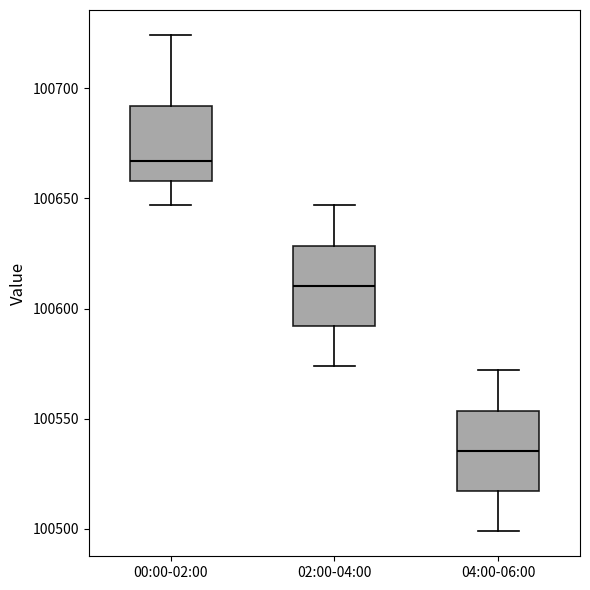

Reading left to right, transcribe this box plot: for each box, give where its median line is, the range the box spans, and where its two whiskers end, as read against the y-axis. The values are not printed on the chart, so give them approximately, as read against the axis.

00:00-02:00: median 100665, box 100660 to 100690, whiskers 100645 to 100725
02:00-04:00: median 100610, box 100590 to 100630, whiskers 100575 to 100645
04:00-06:00: median 100535, box 100515 to 100555, whiskers 100500 to 100570